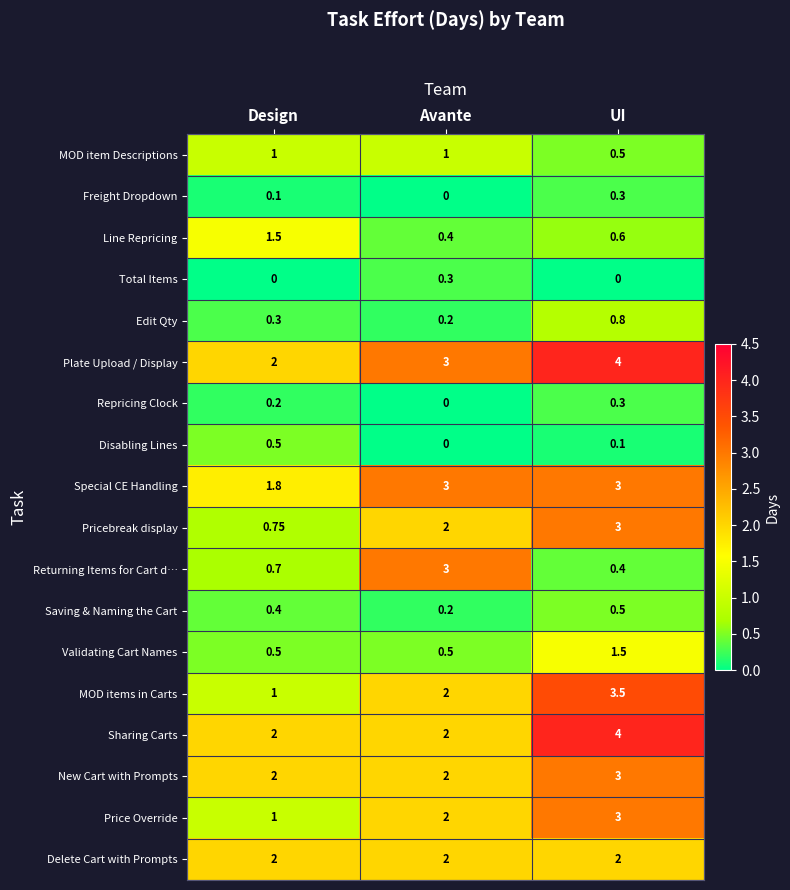

At which category does the chart reach its peak across all series?

UI